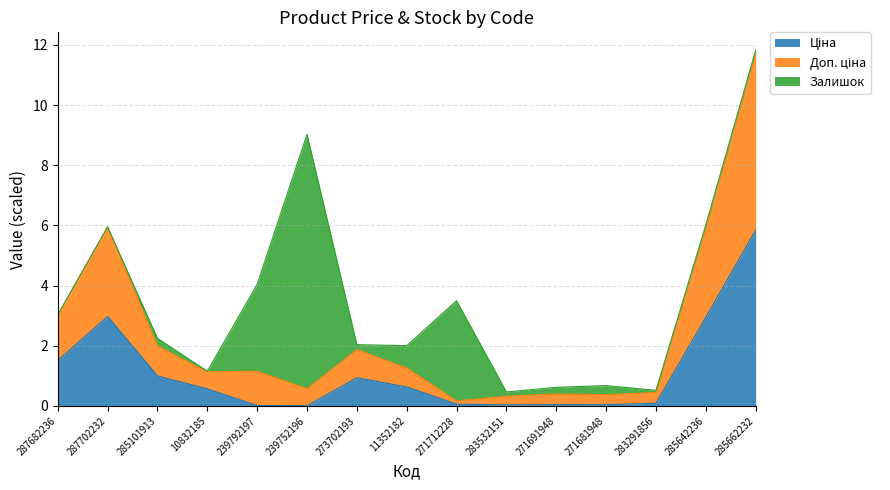

True or false: Ціна and Доп. ціна cross at least once.

False